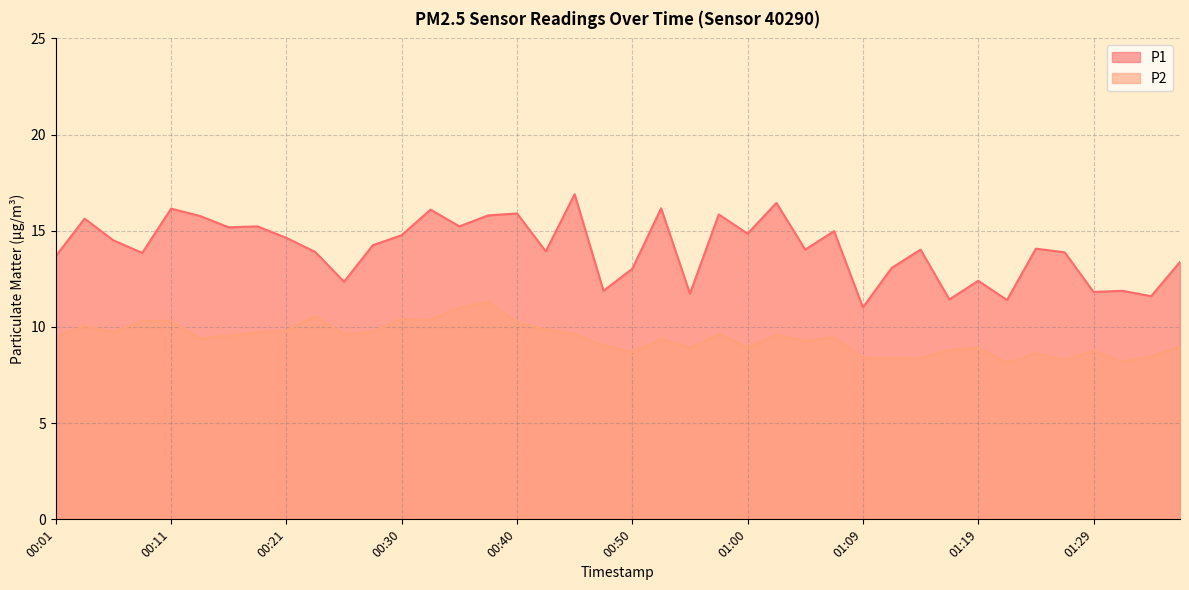

Reading right to left, list all the values displayed in this chart.

P1: 13.4	11.6	11.9	11.8	13.9	14.1	11.4	12.4	11.4	14.0	13.1	11.0	15.0	14.0	16.4	14.8	15.8	11.7	16.2	13.0	11.9	16.9	13.9	15.9	15.8	15.2	16.1	14.8	14.2	12.3	13.9	14.6	15.2	15.2	15.8	16.1	13.8	14.5	15.6	13.7
P2: 9.0	8.5	8.2	8.8	8.3	8.6	8.2	8.9	8.8	8.4	8.4	8.4	9.5	9.3	9.6	8.9	9.6	8.9	9.4	8.7	9.1	9.6	9.9	10.2	11.3	11.0	10.4	10.4	9.8	9.6	10.6	9.8	9.7	9.6	9.4	10.3	10.3	9.8	10.1	9.5